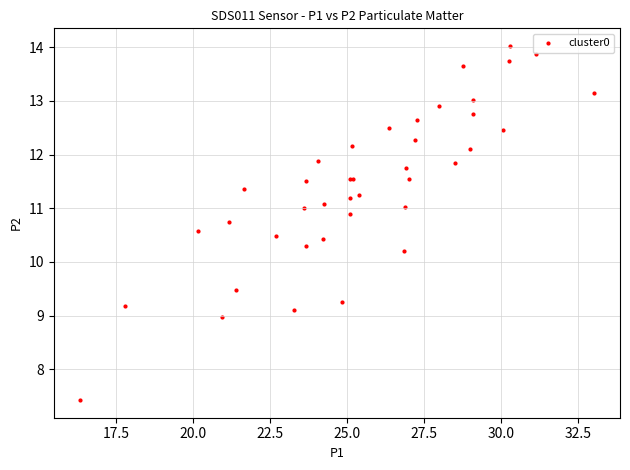

What Y value in the scatter plot is closest to 10?

10.2